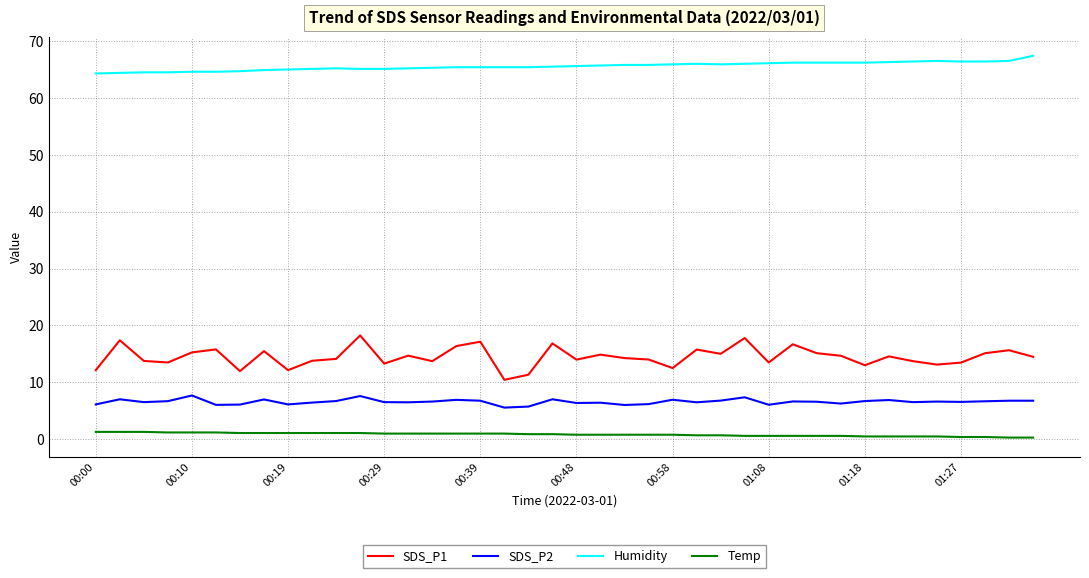

Which series has the largest range (max minus min)?

SDS_P1